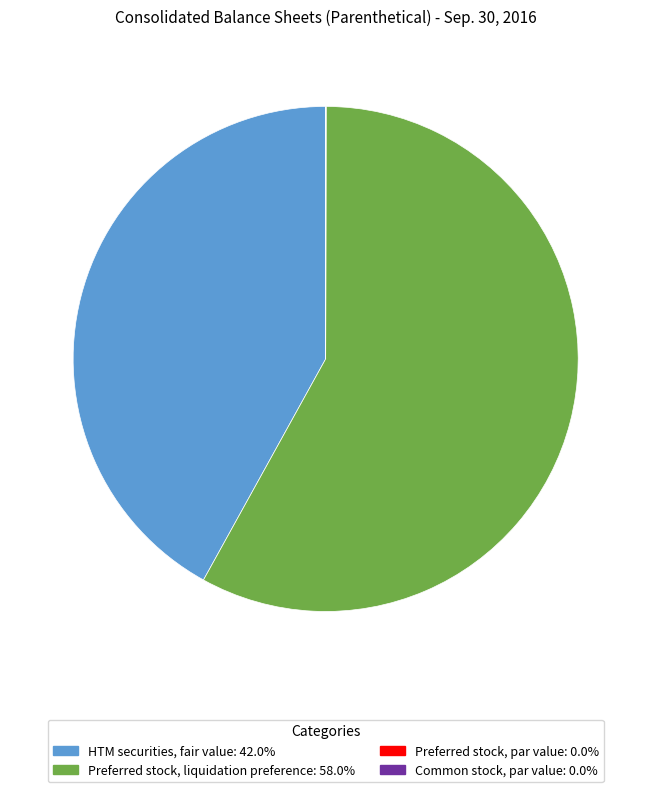

Is HTM securities, fair value the majority of the pie?

No